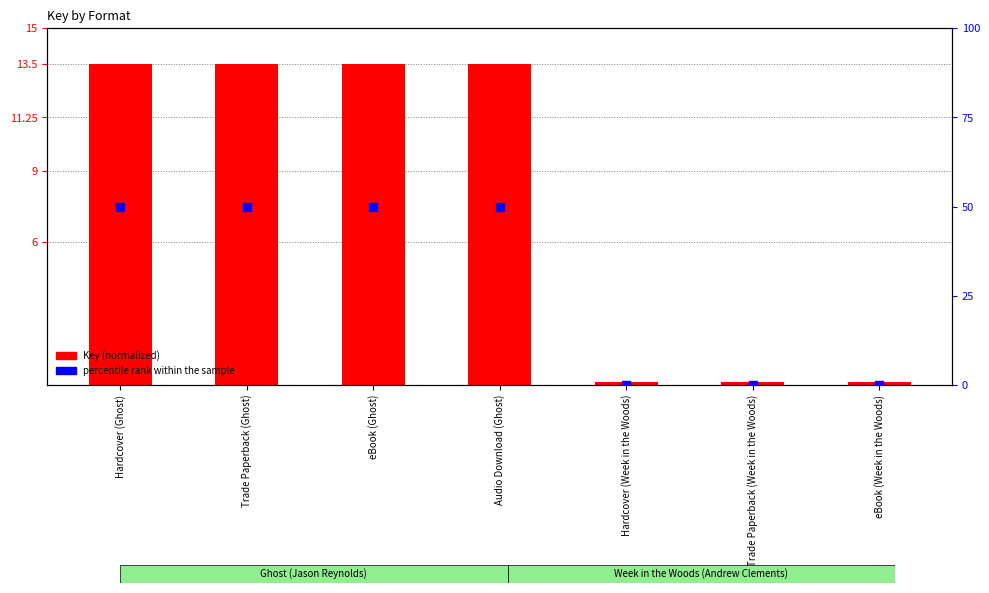

What is the total value across all series at eBook (Ghost)?

63.5